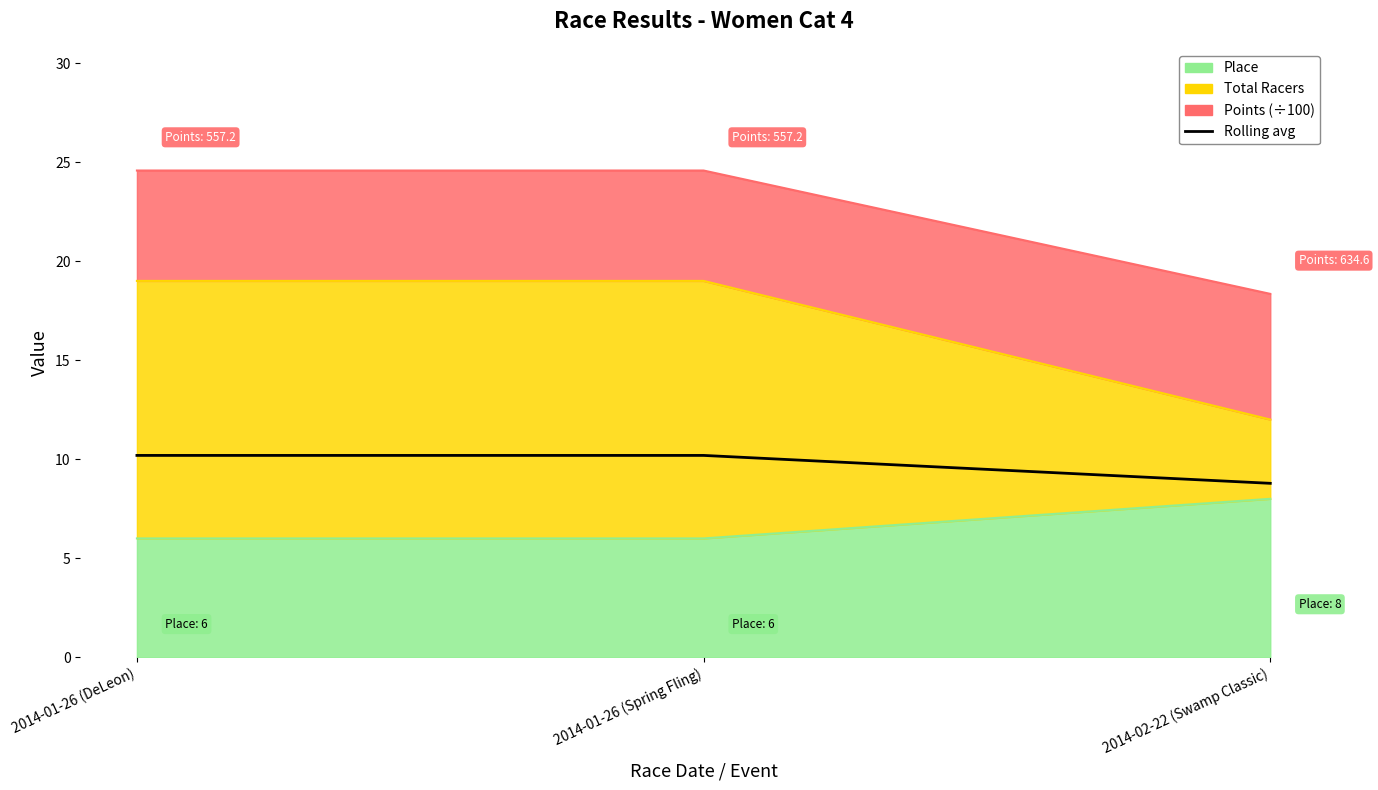

Is it true that the value at 2014-02-22 (Swamp Classic) is 8.8?

True